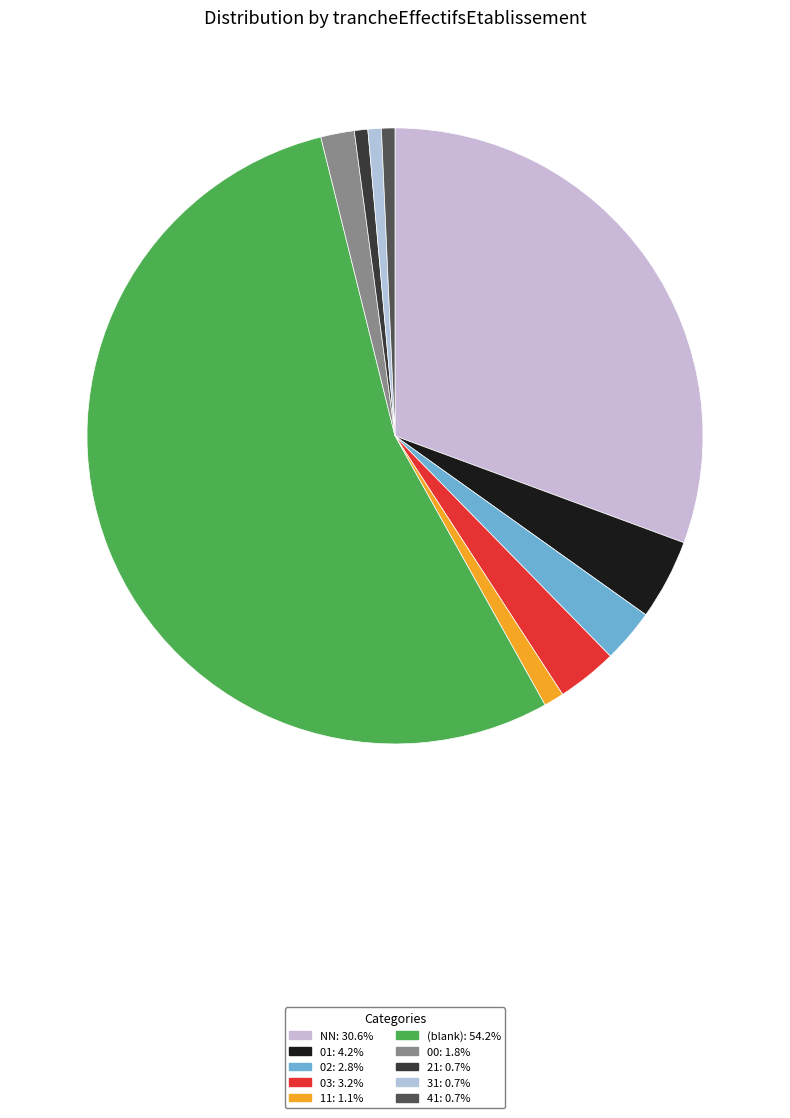

How many segments does this pie chart have?

10